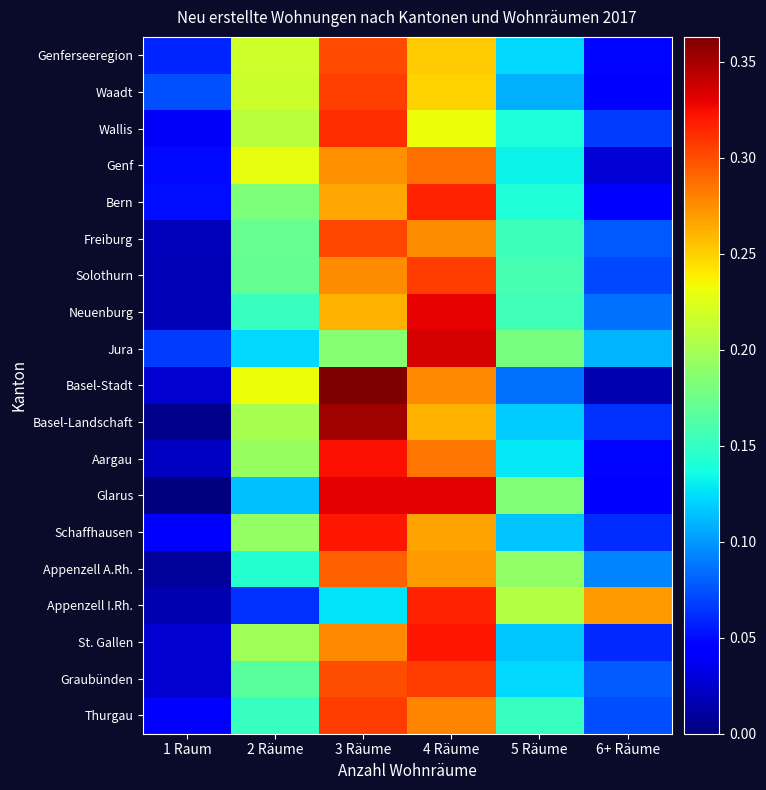

What is the difference between the highest and lowest values at 1 Raum?

0.1